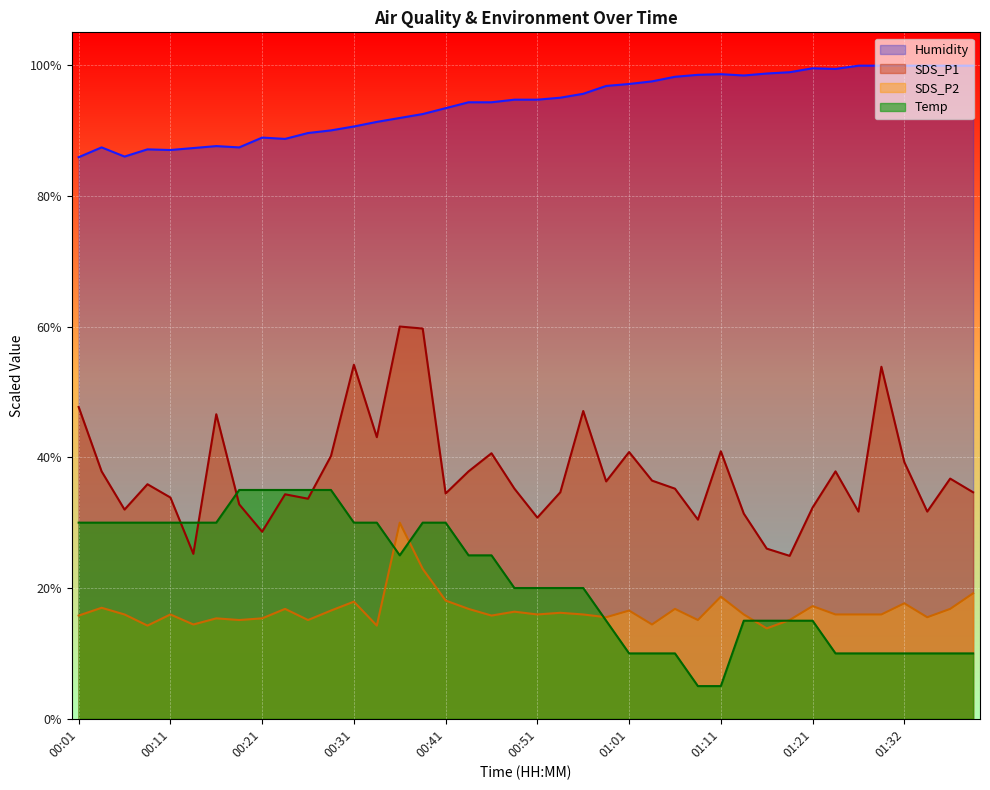

Reading left to right, what are all the values shown in this chart?

SDS_P1: 47.7	37.8	32.0	35.9	33.8	25.2	46.6	32.8	28.6	34.3	33.7	40.2	54.2	43.1	60.0	59.7	34.5	37.8	40.6	35.2	30.8	34.6	47.1	36.3	40.8	36.4	35.2	30.5	40.9	31.4	26.0	24.9	32.3	37.8	31.7	53.8	39.3	31.7	36.7	34.6
SDS_P2: 15.8	17.0	16.0	14.3	16.0	14.4	15.4	15.1	15.4	16.8	15.1	16.6	17.9	14.3	30.0	22.9	18.1	16.8	15.8	16.4	16.0	16.2	16.0	15.5	16.6	14.4	16.8	15.1	18.7	16.0	13.8	15.1	17.2	16.0	16.0	16.0	17.7	15.5	16.8	19.2
Temp: 30.0	30.0	30.0	30.0	30.0	30.0	30.0	35.0	35.0	35.0	35.0	35.0	30.0	30.0	25.0	30.0	30.0	25.0	25.0	20.0	20.0	20.0	20.0	15.0	10.0	10.0	10.0	5.0	5.0	15.0	15.0	15.0	15.0	10.0	10.0	10.0	10.0	10.0	10.0	10.0
Humidity: 85.9	87.4	86.0	87.1	87.0	87.3	87.6	87.4	88.9	88.7	89.6	90.0	90.6	91.3	91.9	92.5	93.4	94.3	94.3	94.7	94.7	95.0	95.6	96.8	97.1	97.5	98.2	98.5	98.6	98.4	98.7	98.9	99.5	99.4	99.9	99.9	99.9	99.9	99.9	99.9